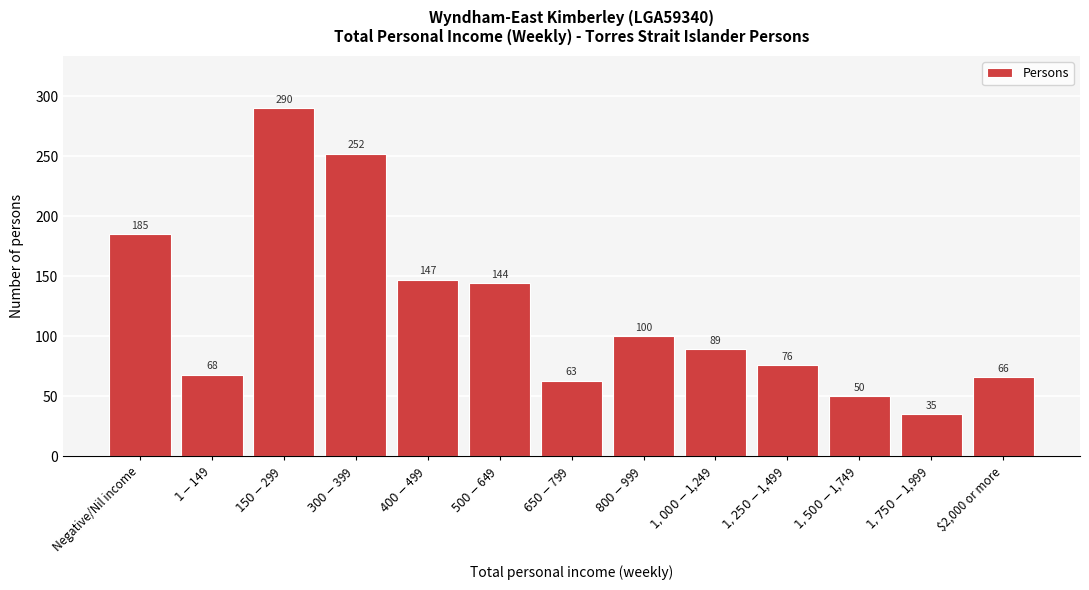

Reading left to right, extract all data points from this chart.

185	68	290	252	147	144	63	100	89	76	50	35	66